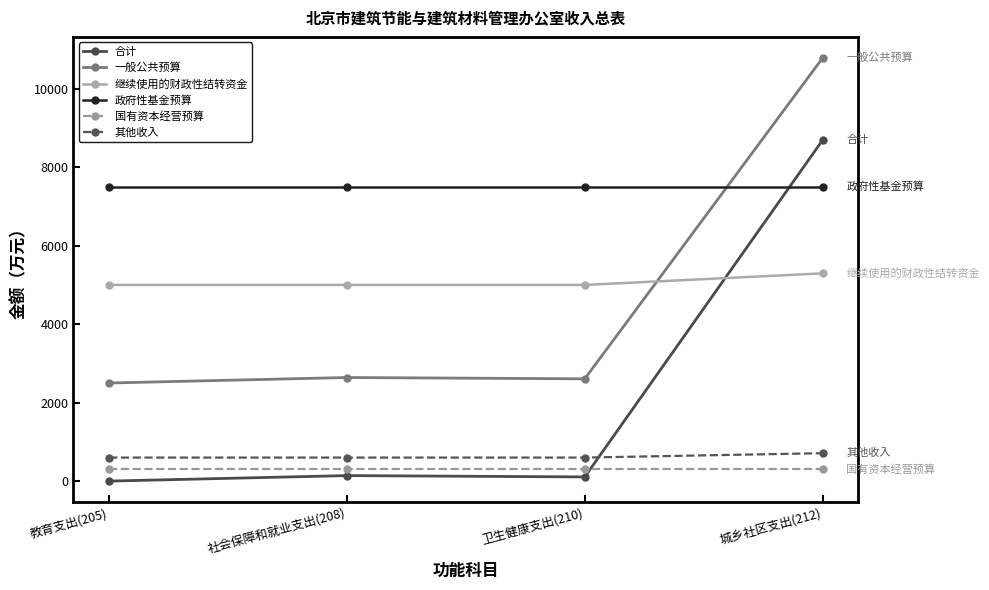

At how many categories does at least one series exceed 7617?

1